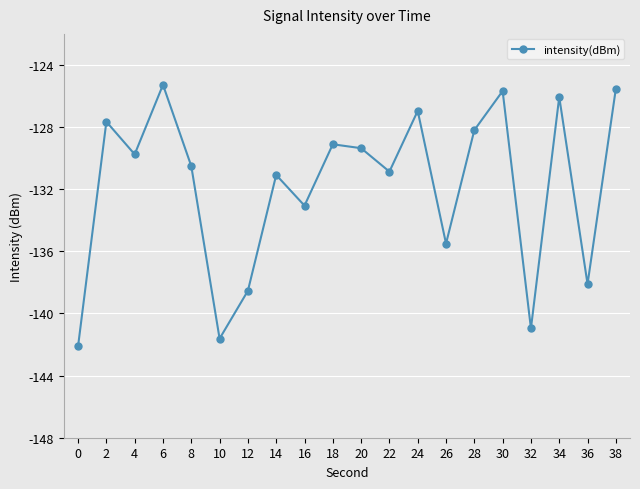

Does the chart display data point markers on the line(s)?

Yes